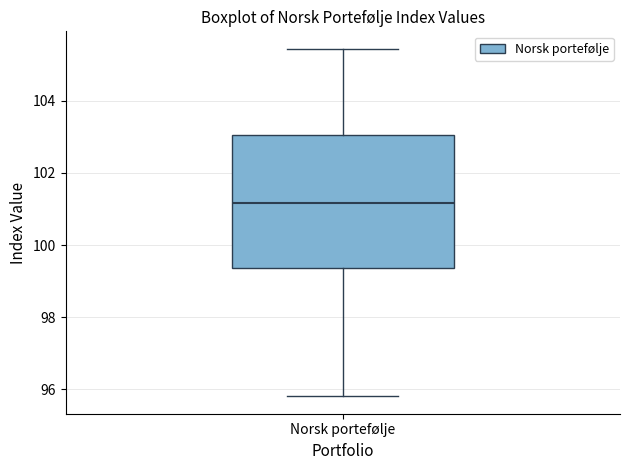

Read this box plot against the y-axis: the position of the median line, the range covered by the box, and the ends of both whiskers. The values are not printed on the chart, so give them approximately, as read against the axis.

median 101.2, box 99.4 to 103.0, whiskers 95.8 to 105.4